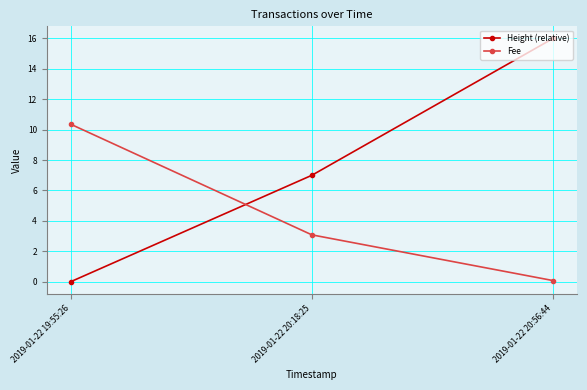

Does the chart display data point markers on the line(s)?

Yes